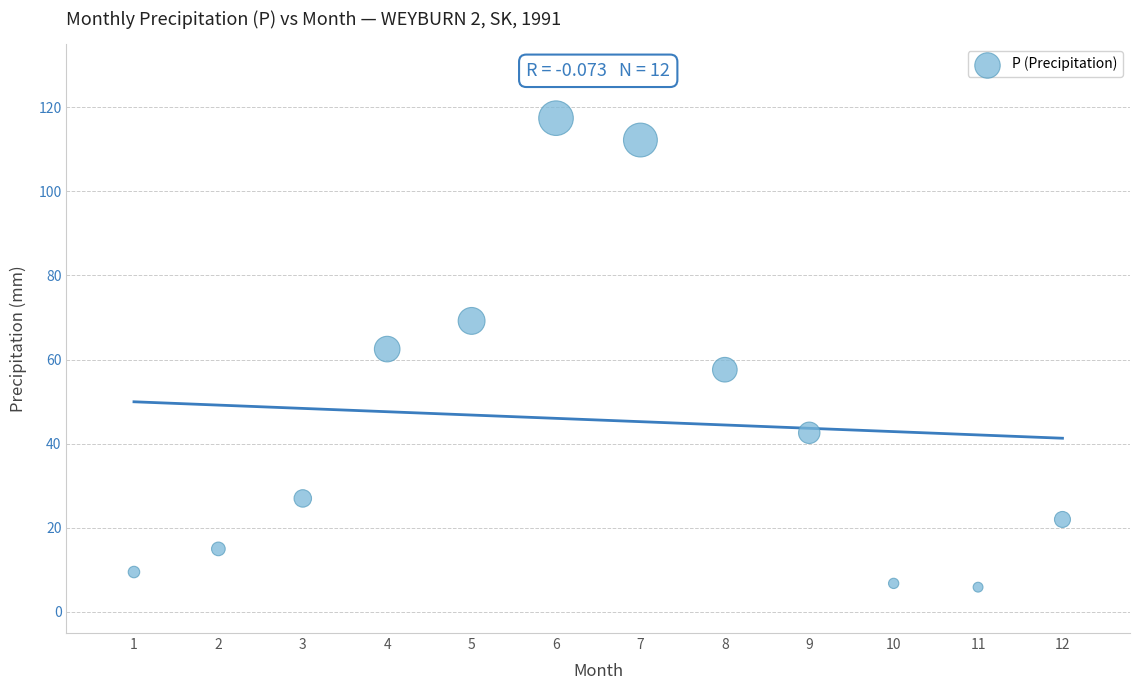

What Y value in the scatter plot is closest to 61?

62.5